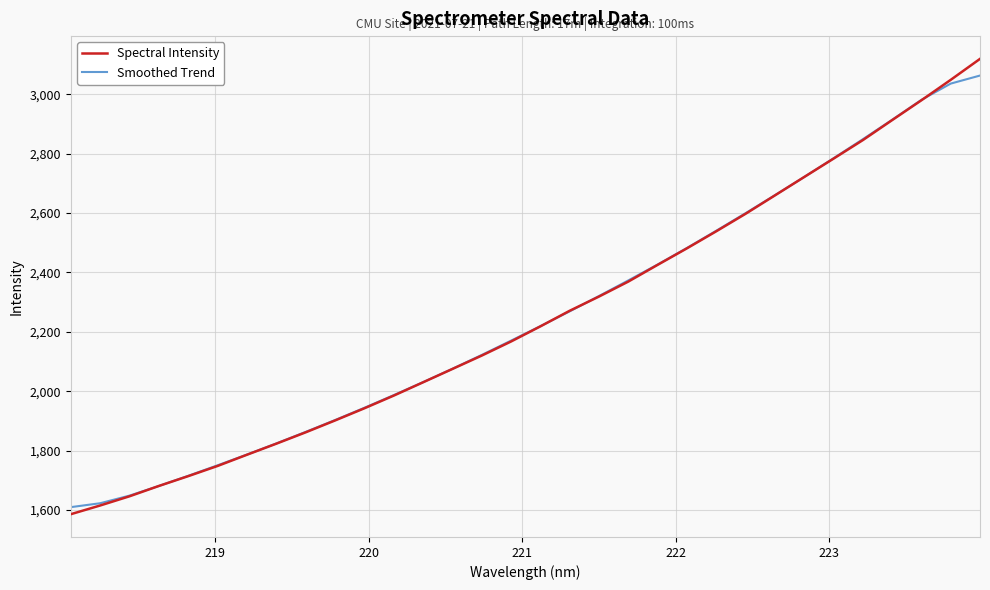

Which series has the largest range (max minus min)?

Spectral Intensity